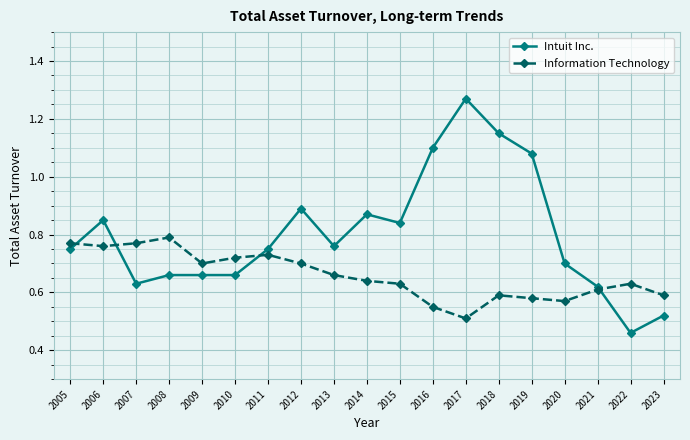

What is the sum of all Intuit Inc. values?

15.2